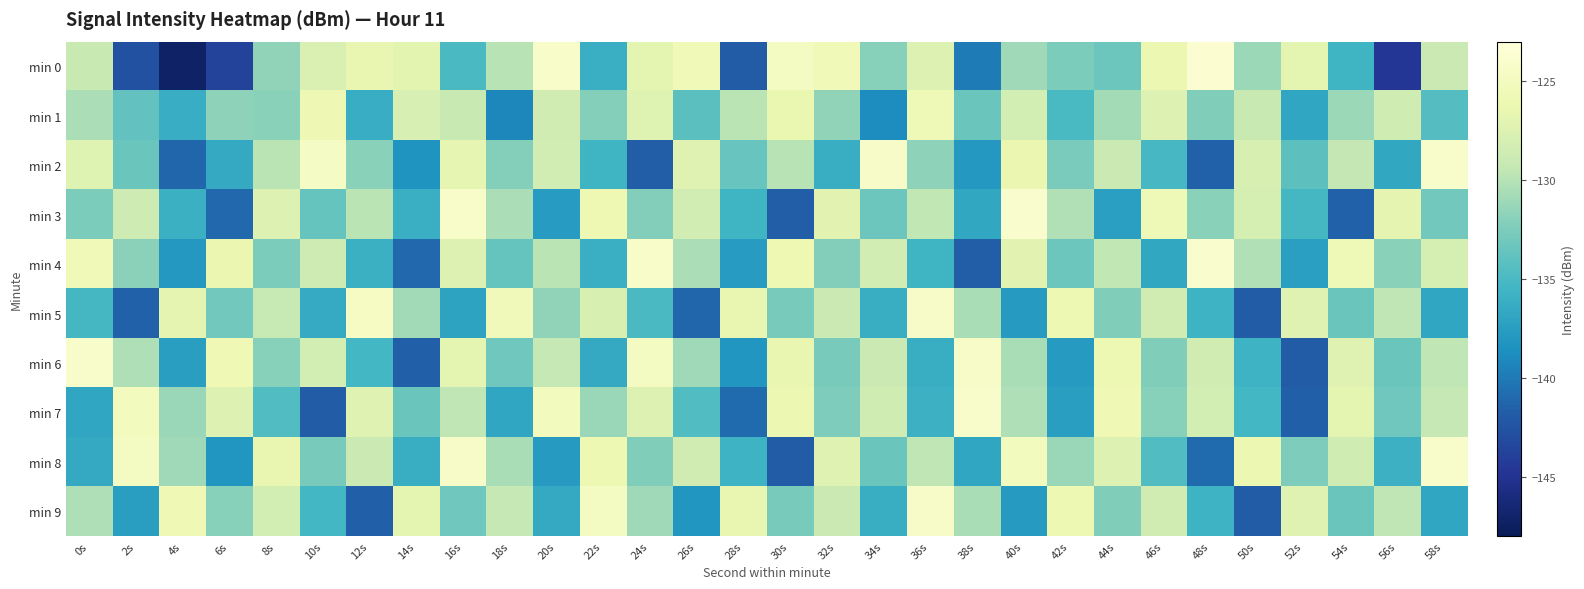

Which has a higher value, 32s or 48s?

48s